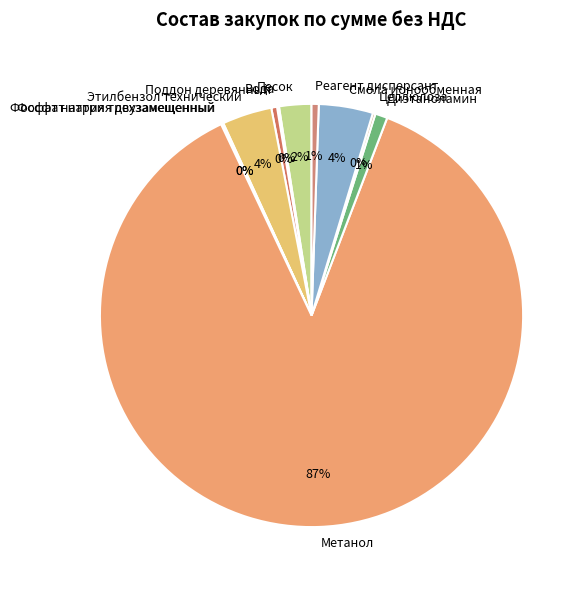

Does Метанол account for over 50% of the chart?

Yes